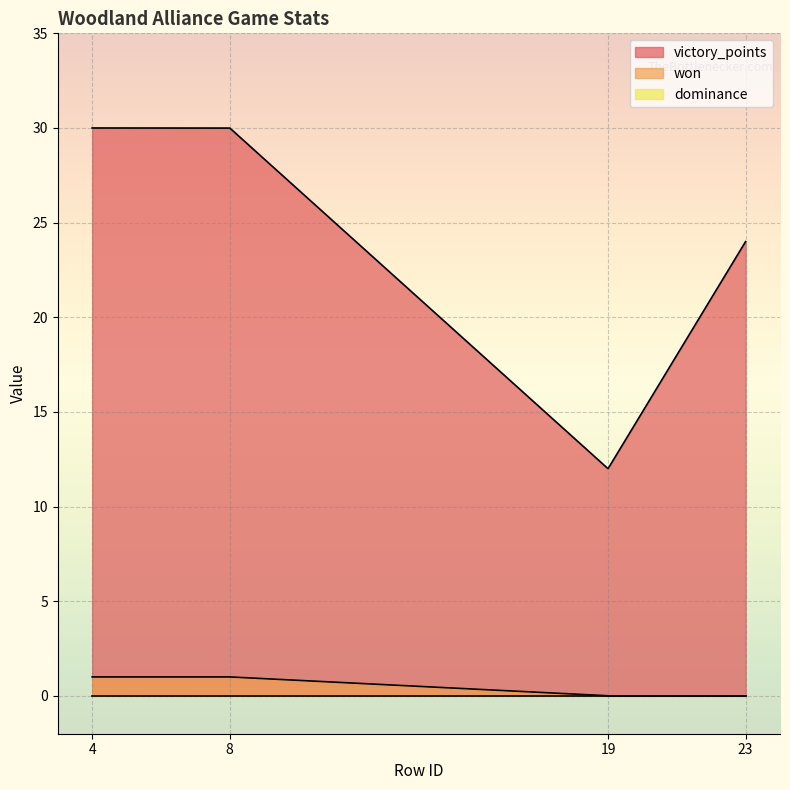

True or false: dominance and won cross at least once.

False